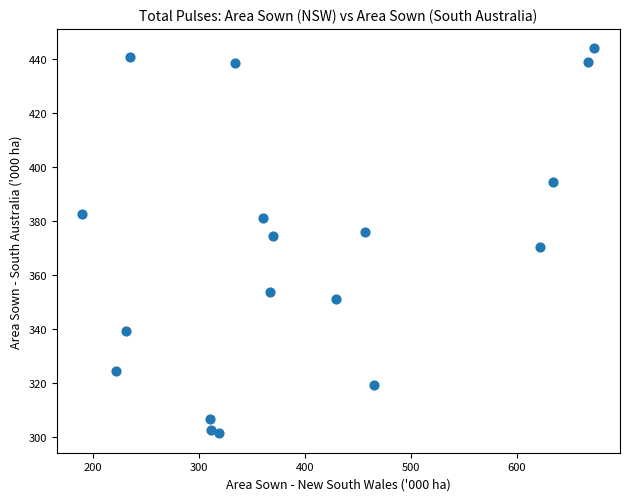

What is the range of Y values (max minus min)?

142.6